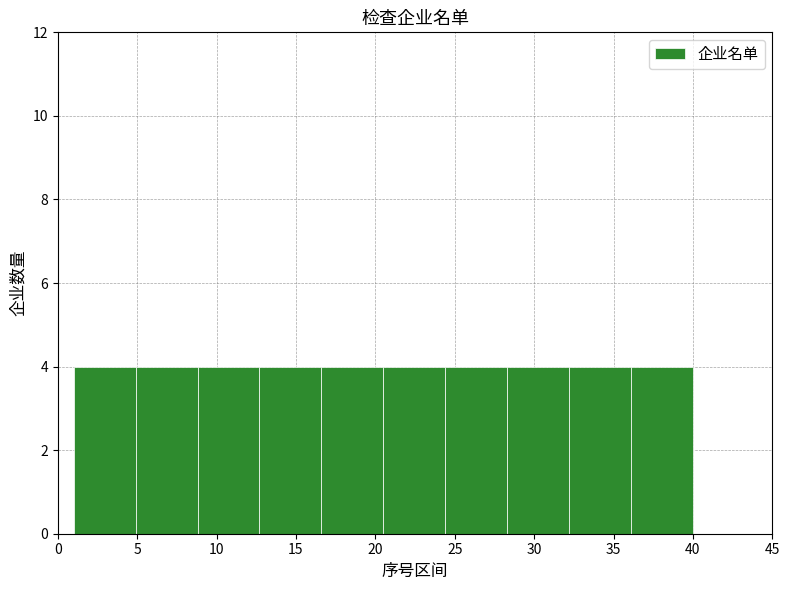

Reading left to right, transcribe this chart: for each bar, give the range it covers on the x-axis and its height. Neither the bar edges nor the heights are printed on the chart, so give them approximately, as read against the axes.

1.0 to 4.9: 4
4.9 to 8.8: 4
8.8 to 12.7: 4
12.7 to 16.6: 4
16.6 to 20.5: 4
20.5 to 24.4: 4
24.4 to 28.3: 4
28.3 to 32.2: 4
32.2 to 36.1: 4
36.1 to 40.0: 4